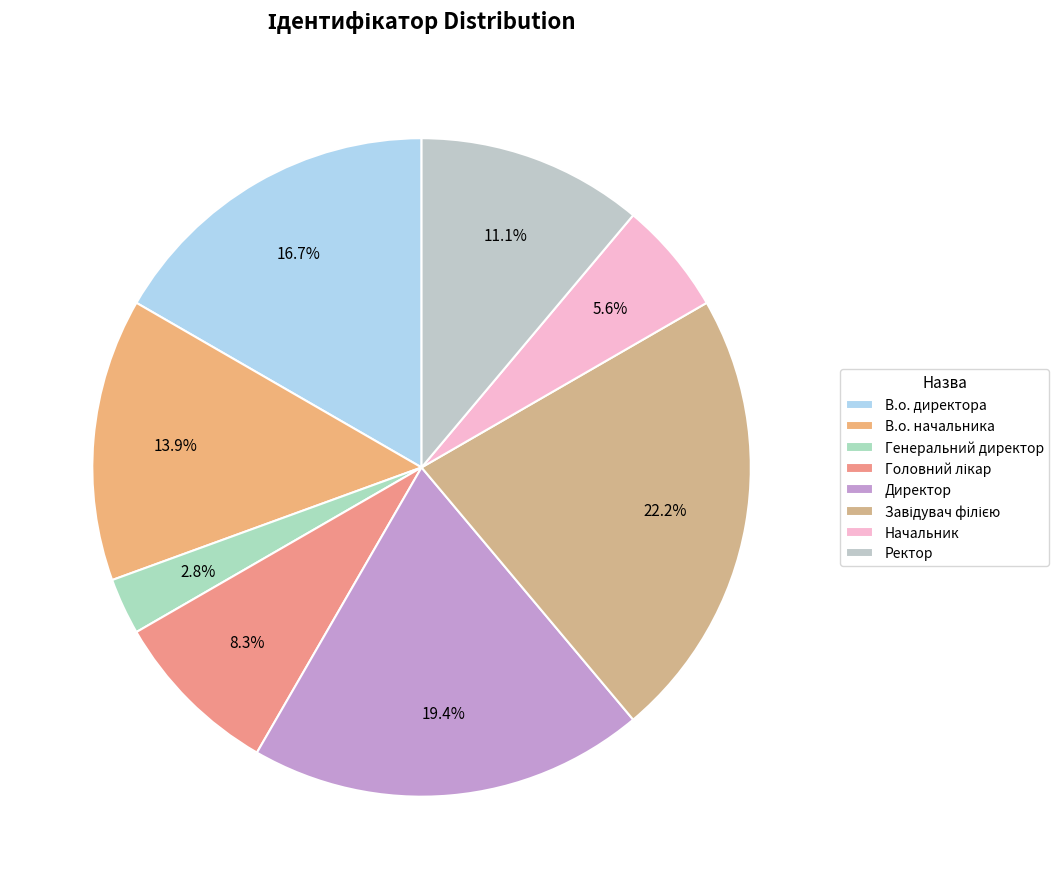

What percentage is the Головний лікар slice, to the nearest percent?

8%